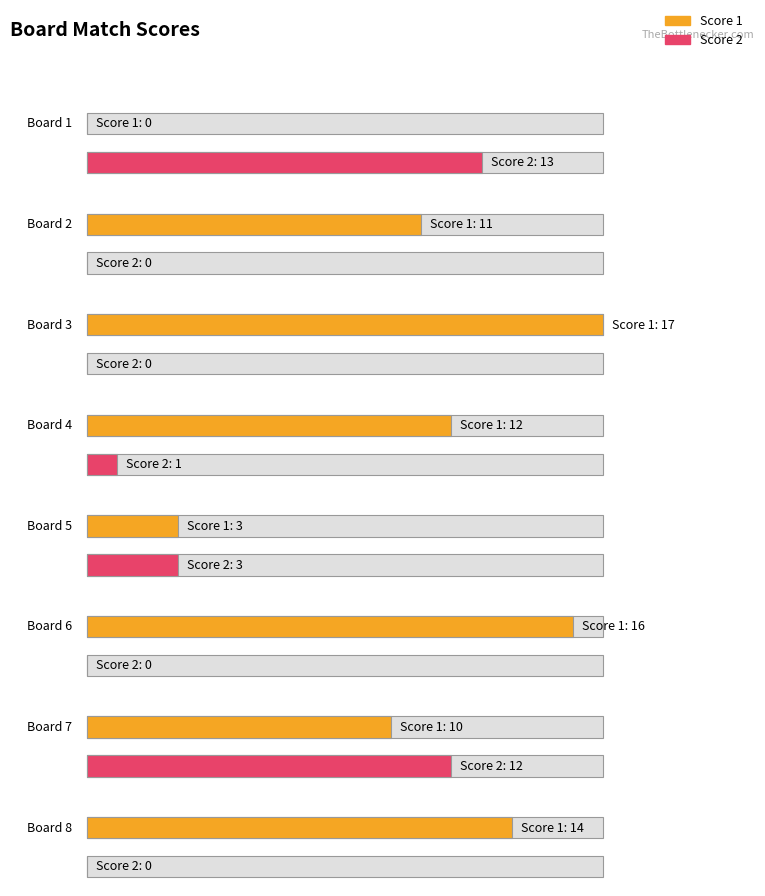

Reading left to right, list all the values displayed in this chart.

Score 1: Board 1=0	Board 2=11	Board 3=17	Board 4=12	Board 5=3	Board 6=16	Board 7=10	Board 8=14
Score 2: Board 1=13	Board 2=0	Board 3=0	Board 4=1	Board 5=3	Board 6=0	Board 7=12	Board 8=0